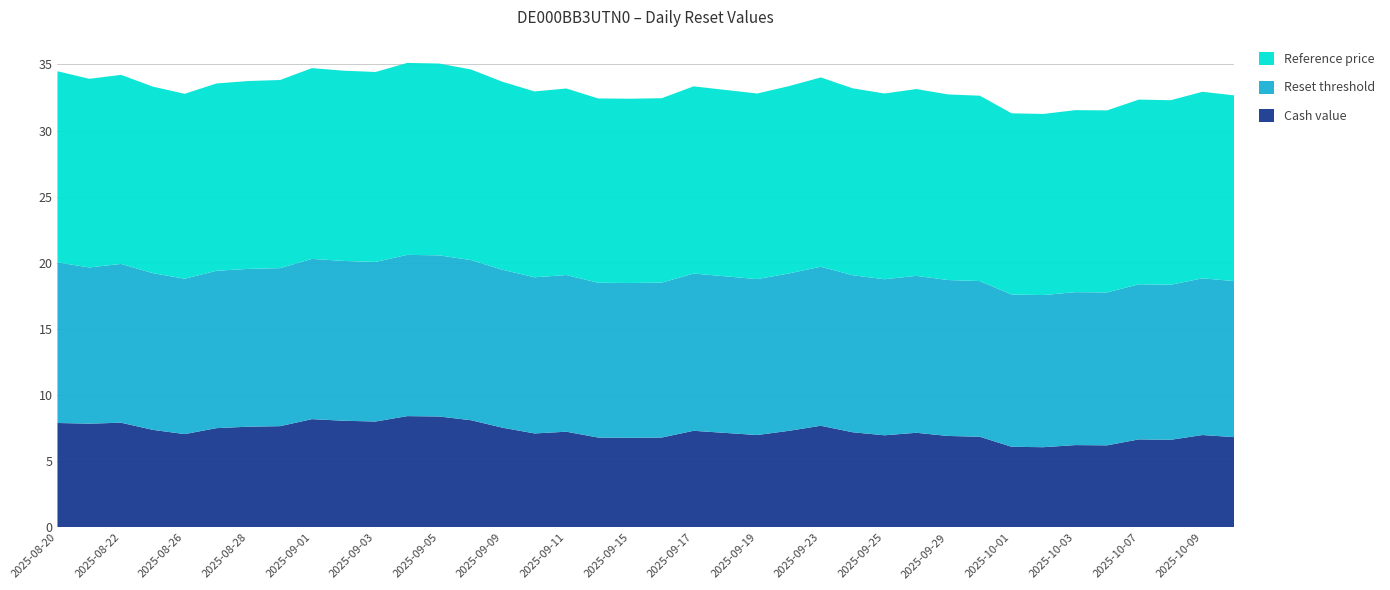

Reading left to right, transcribe all the data shown in this chart.

Cash value: 2025-10-10=6.8	2025-10-09=7.0	2025-10-08=6.6	2025-10-07=6.7	2025-10-06=6.2	2025-10-03=6.2	2025-10-02=6.1	2025-10-01=6.1	2025-09-30=6.9	2025-09-29=6.9	2025-09-26=7.2	2025-09-25=7.0	2025-09-24=7.2	2025-09-23=7.7	2025-09-22=7.3	2025-09-19=7.0	2025-09-18=7.2	2025-09-17=7.3	2025-09-16=6.8	2025-09-15=6.8	2025-09-12=6.8	2025-09-11=7.2	2025-09-10=7.1	2025-09-09=7.5	2025-09-08=8.1	2025-09-05=8.4	2025-09-04=8.4	2025-09-03=8.0	2025-09-02=8.1	2025-09-01=8.2	2025-08-29=7.7	2025-08-28=7.6	2025-08-27=7.5	2025-08-26=7.1	2025-08-25=7.4	2025-08-22=7.9	2025-08-21=7.8	2025-08-20=7.9
Reset threshold: 2025-10-10=11.8	2025-10-09=11.8	2025-10-08=11.7	2025-10-07=11.7	2025-10-06=11.6	2025-10-03=11.6	2025-10-02=11.5	2025-10-01=11.5	2025-09-30=11.8	2025-09-29=11.8	2025-09-26=11.9	2025-09-25=11.8	2025-09-24=11.9	2025-09-23=12.0	2025-09-22=11.9	2025-09-19=11.8	2025-09-18=11.8	2025-09-17=11.9	2025-09-16=11.7	2025-09-15=11.7	2025-09-12=11.7	2025-09-11=11.8	2025-09-10=11.8	2025-09-09=11.9	2025-09-08=12.1	2025-09-05=12.2	2025-09-04=12.2	2025-09-03=12.1	2025-09-02=12.1	2025-09-01=12.1	2025-08-29=11.9	2025-08-28=11.9	2025-08-27=11.9	2025-08-26=11.7	2025-08-25=11.8	2025-08-22=12.0	2025-08-21=11.8	2025-08-20=12.1
Reference price: 2025-10-10=14.0	2025-10-09=14.1	2025-10-08=13.9	2025-10-07=14.0	2025-10-06=13.8	2025-10-03=13.8	2025-10-02=13.7	2025-10-01=13.7	2025-09-30=14.0	2025-09-29=14.0	2025-09-26=14.1	2025-09-25=14.0	2025-09-24=14.1	2025-09-23=14.3	2025-09-22=14.2	2025-09-19=14.0	2025-09-18=14.1	2025-09-17=14.2	2025-09-16=13.9	2025-09-15=13.9	2025-09-12=13.9	2025-09-11=14.1	2025-09-10=14.1	2025-09-09=14.2	2025-09-08=14.4	2025-09-05=14.5	2025-09-04=14.5	2025-09-03=14.4	2025-09-02=14.4	2025-09-01=14.4	2025-08-29=14.2	2025-08-28=14.2	2025-08-27=14.2	2025-08-26=14.0	2025-08-25=14.1	2025-08-22=14.3	2025-08-21=14.3	2025-08-20=14.4